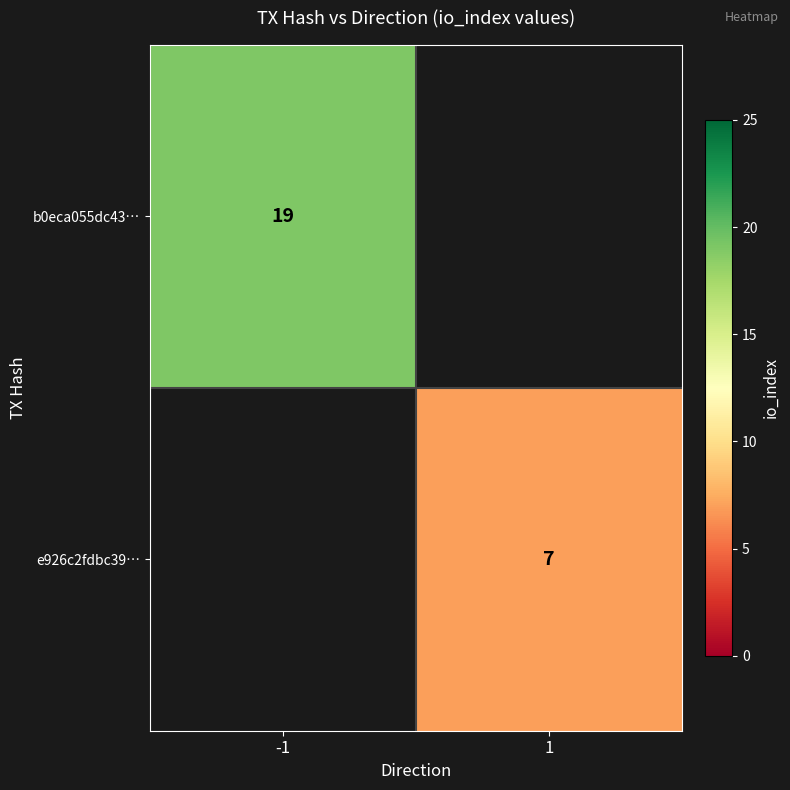

Is it true that e926c2fdbc39… equals 7 at 1?

True